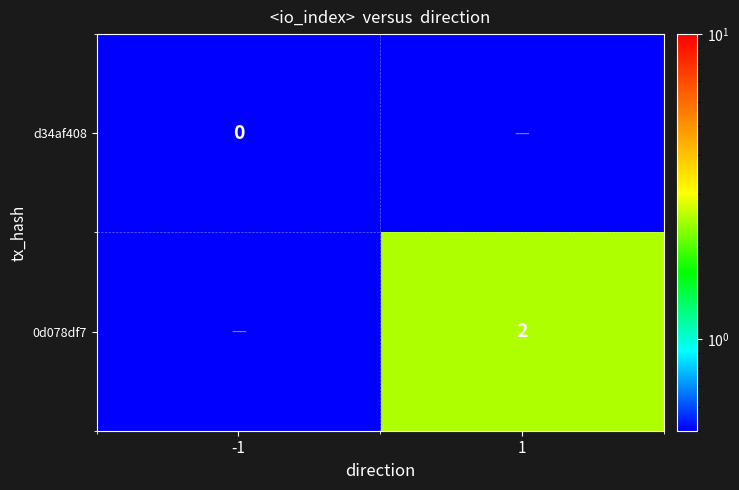

How many distinct data groups are displayed?

2